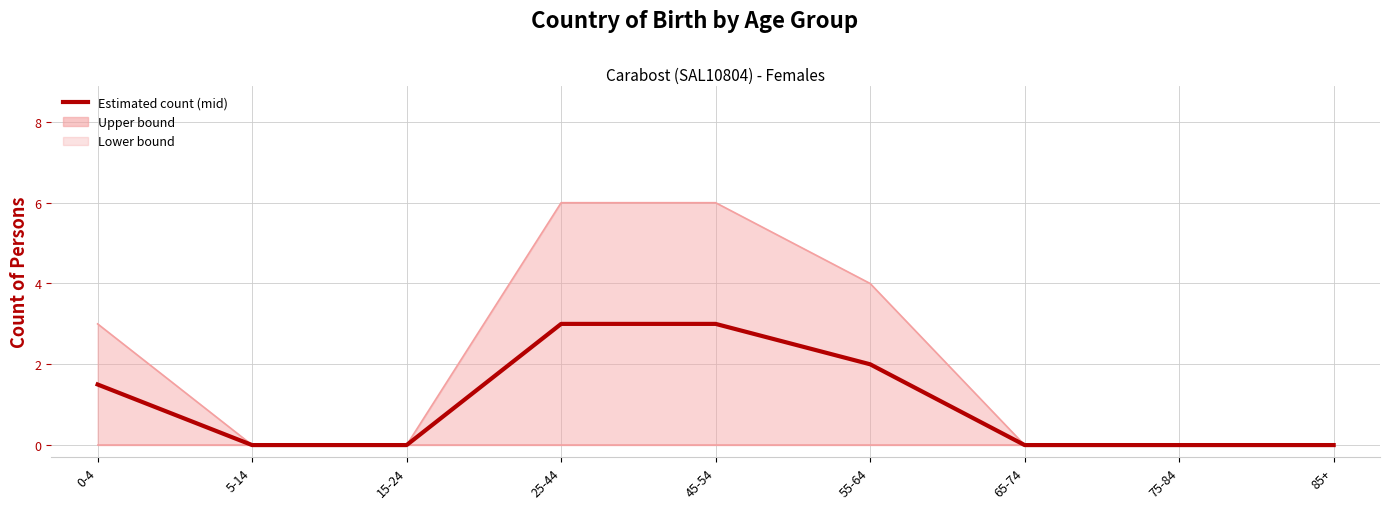

How many values in Estimated count (mid) are above zero?

4